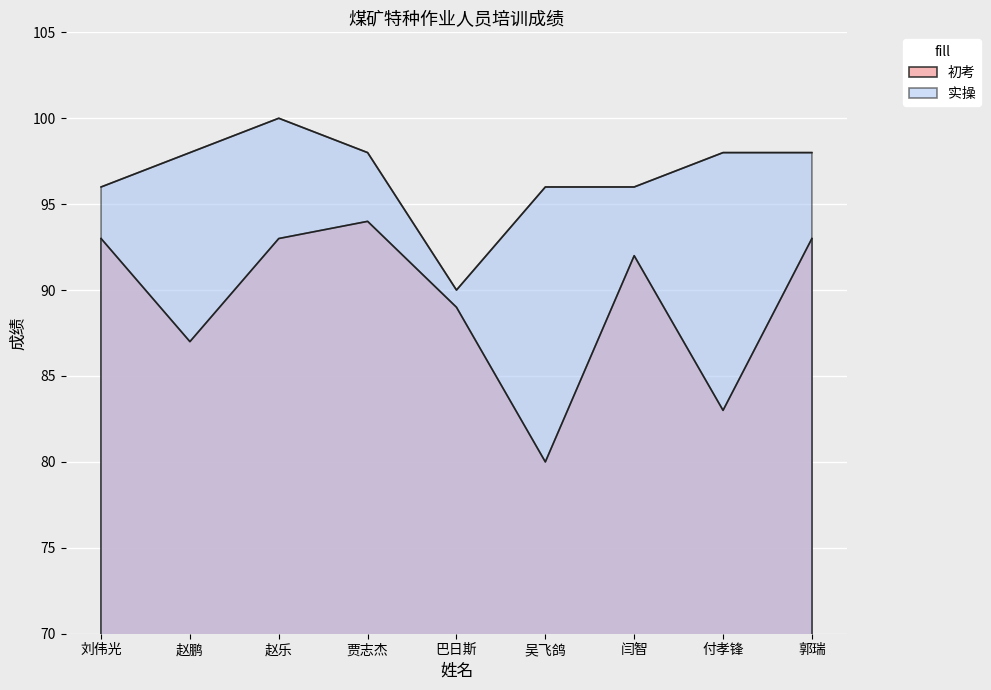

The value of 初考 at 贾志杰 is 94. True or false?

True